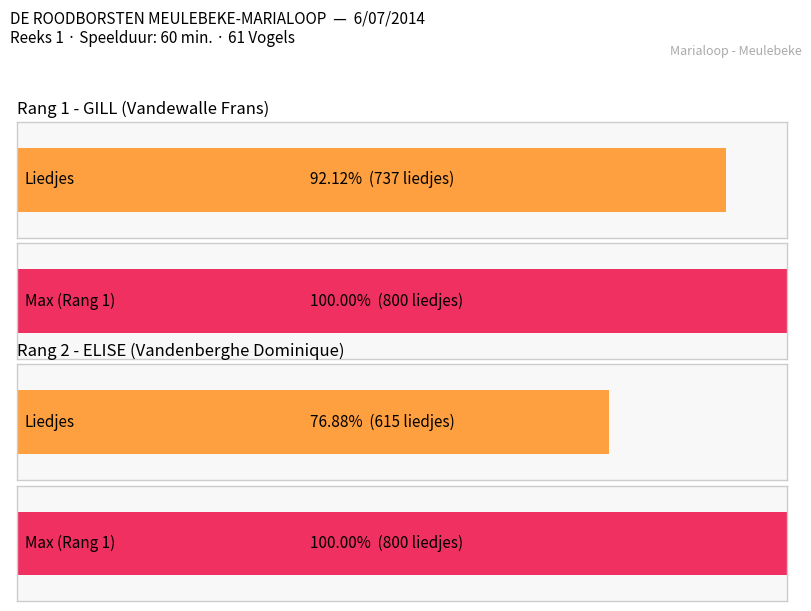

Is it true that the value at WIM is 284?

False